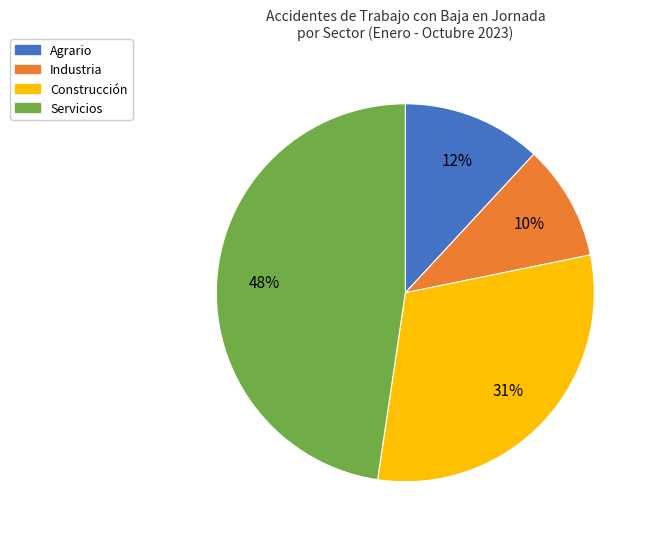

How many slices are in this pie chart?

4